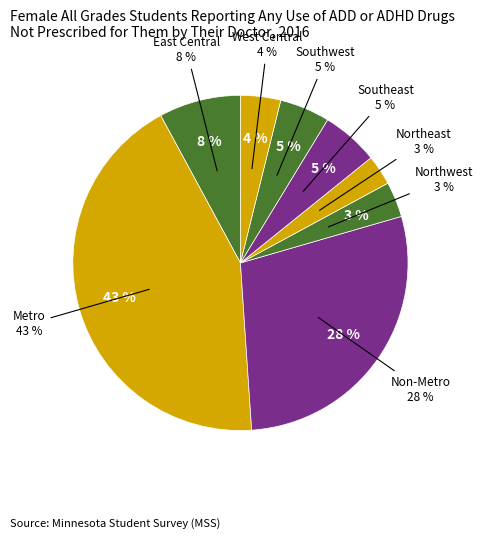

Is it true that Northeast is 1% of the pie?

False